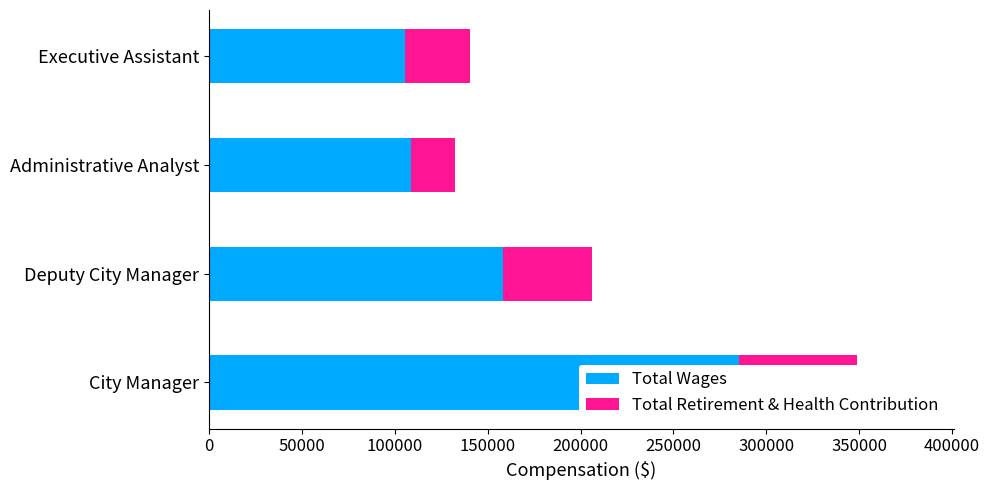

What is the sum of all Total Wages values?

657237